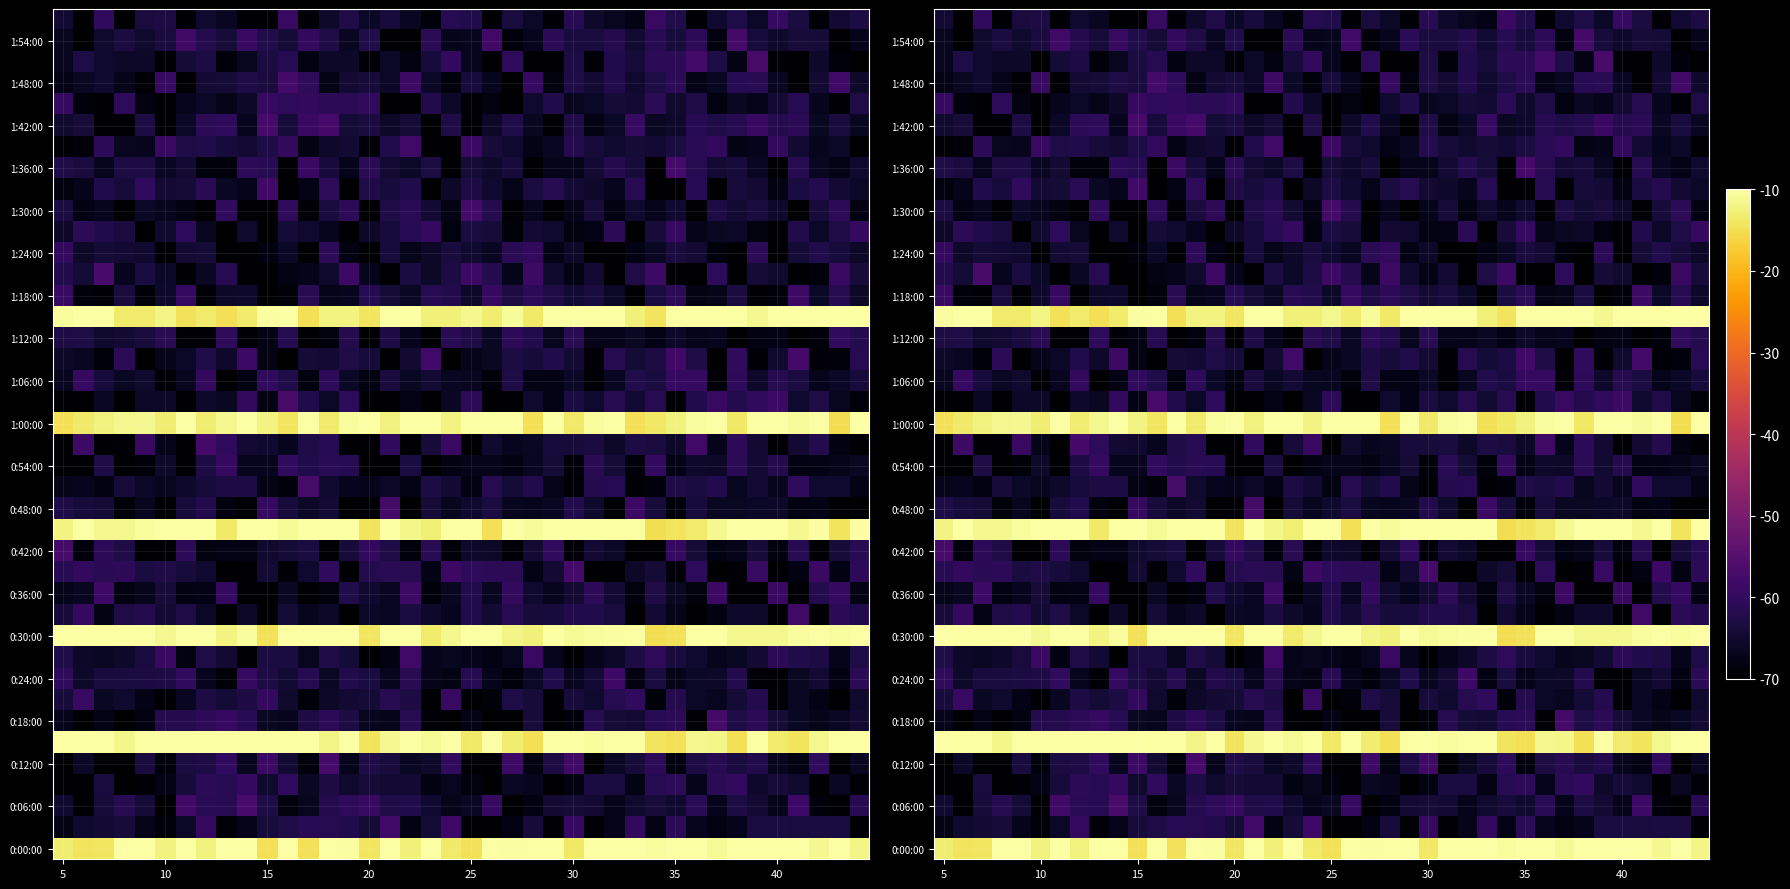

What is the smallest value displayed?

-70.0